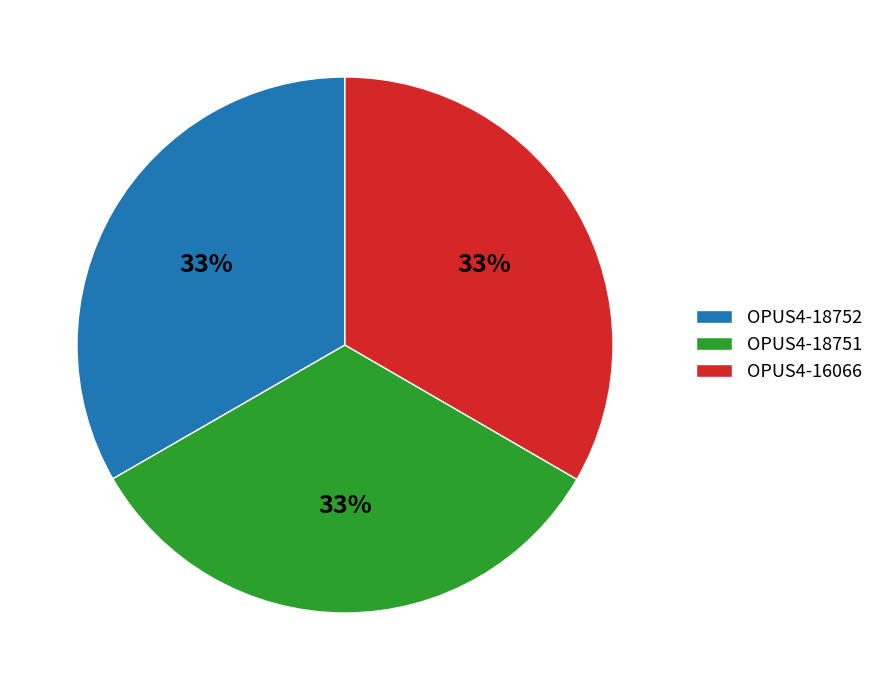

True or false: OPUS4-18751 accounts for 42% of the total.

False